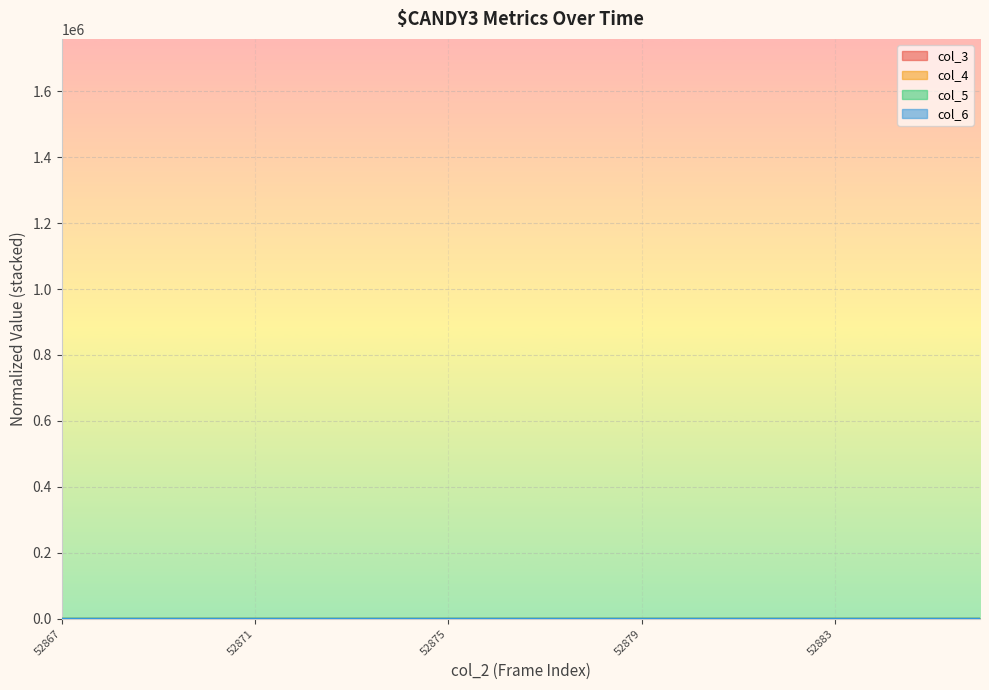

True or false: col_4 has a value of 0.5 at 52879.

True